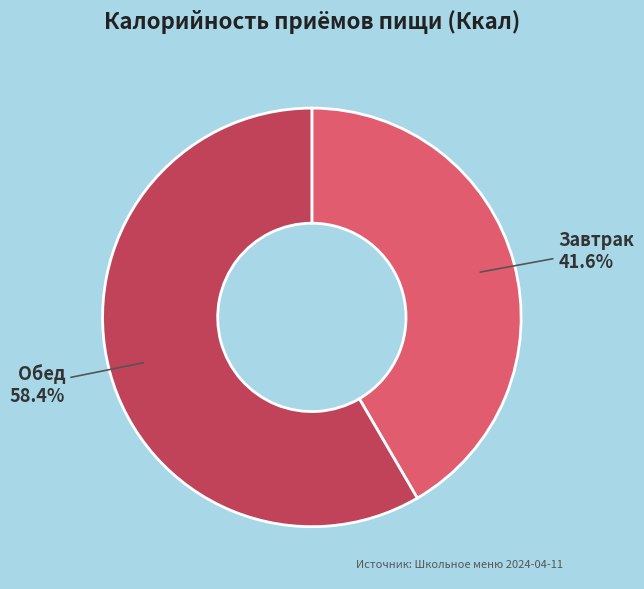

To the nearest percent, what percentage of the pie is Завтрак?

42%